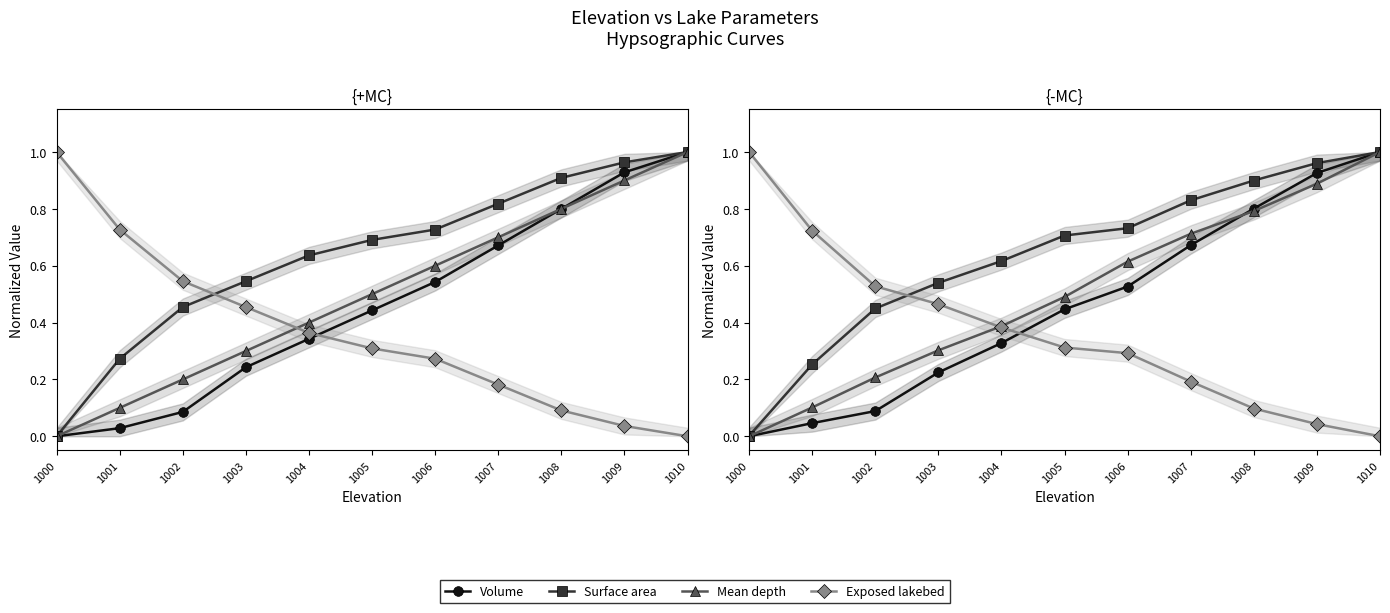

What is the value of the Surface area point at the 2nd from the left?

0.3